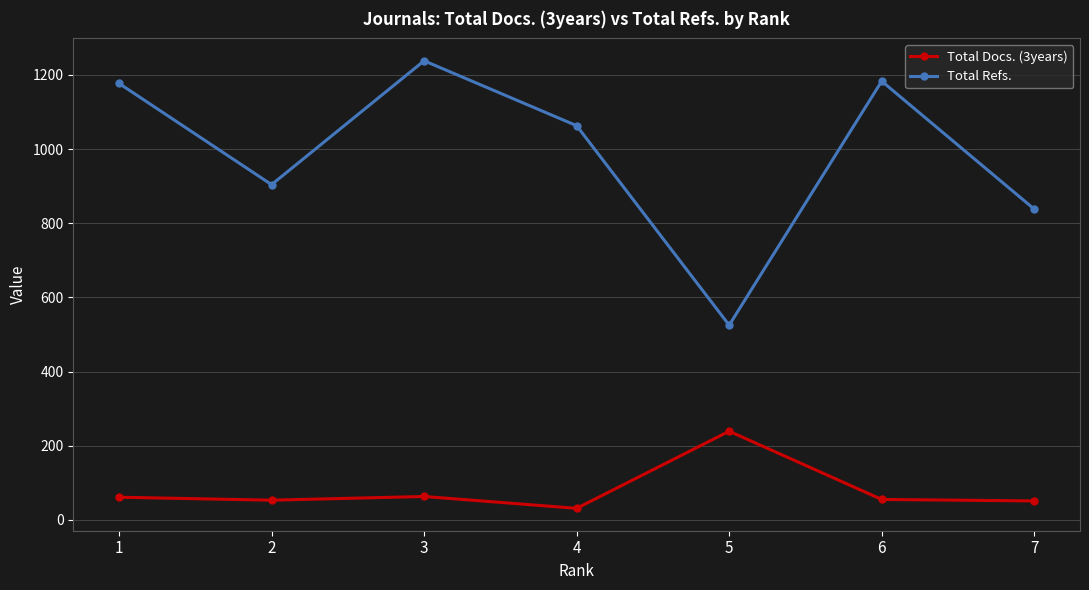

Which series has the largest total across all categories?

Total Refs.